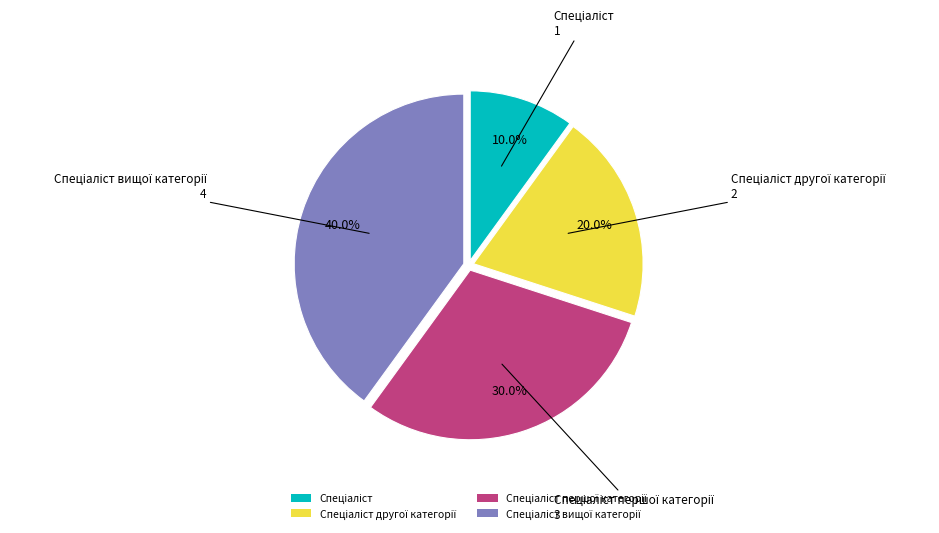

Is there a majority slice in this chart?

No